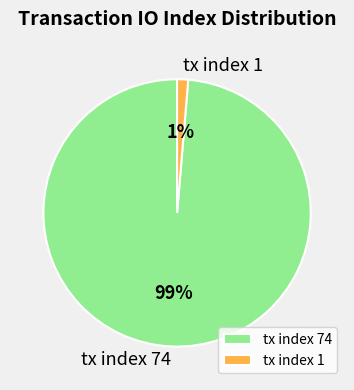

Is there a majority slice in this chart?

Yes